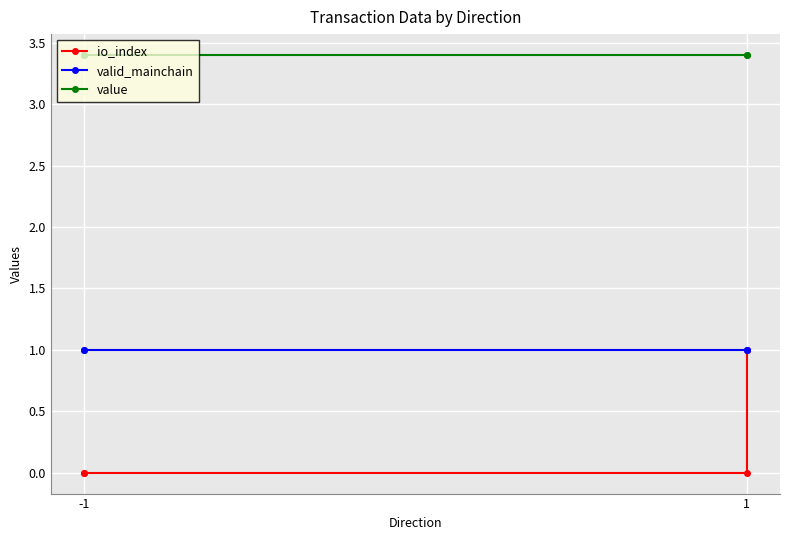

What are all the series names shown in the legend?

io_index, valid_mainchain, value